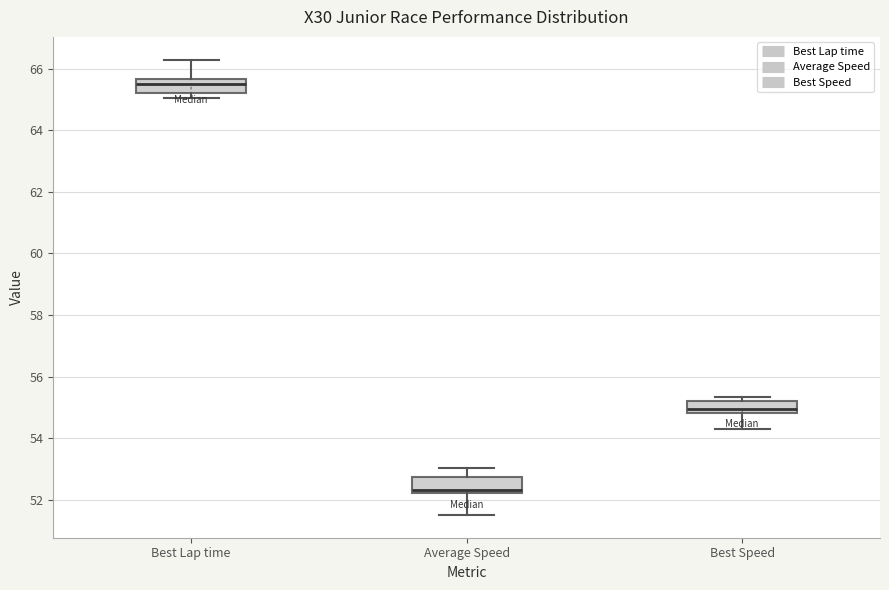

Reading left to right, transcribe this box plot: for each box, give where its median line is, the range the box spans, and where its two whiskers end, as read against the y-axis. The values are not printed on the chart, so give them approximately, as read against the axis.

Best Lap time: median 65.4, box 65.2 to 65.6, whiskers 65.0 to 66.2
Average Speed: median 52.4, box 52.2 to 52.8, whiskers 51.6 to 53.0
Best Speed: median 55.0, box 54.8 to 55.2, whiskers 54.4 to 55.4